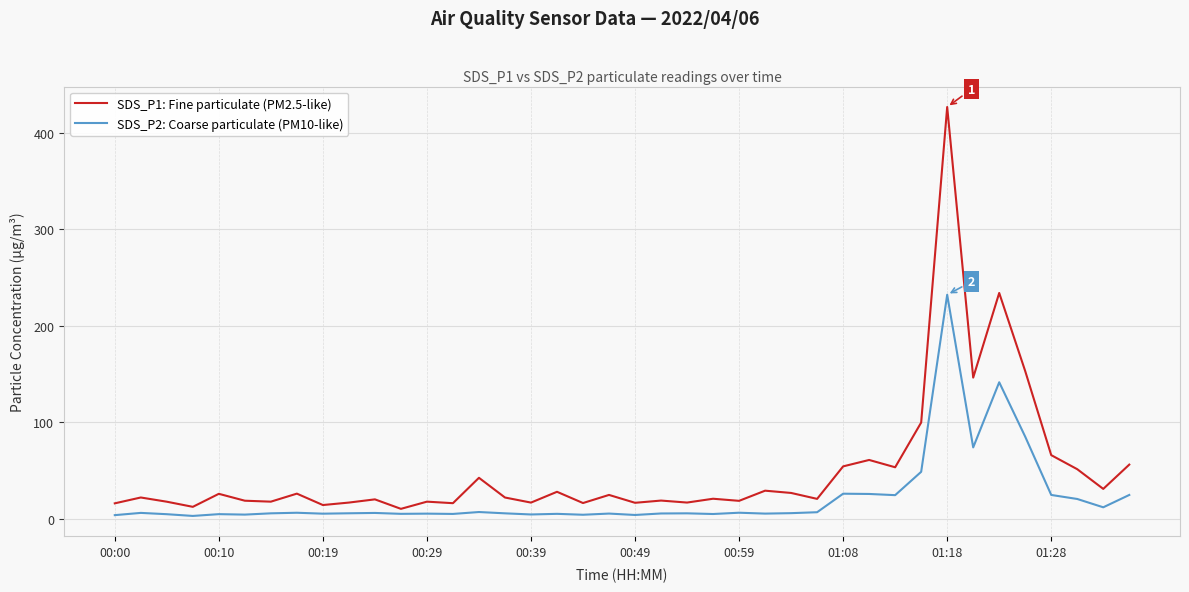

At how many categories does at least one series exceed 189?

2